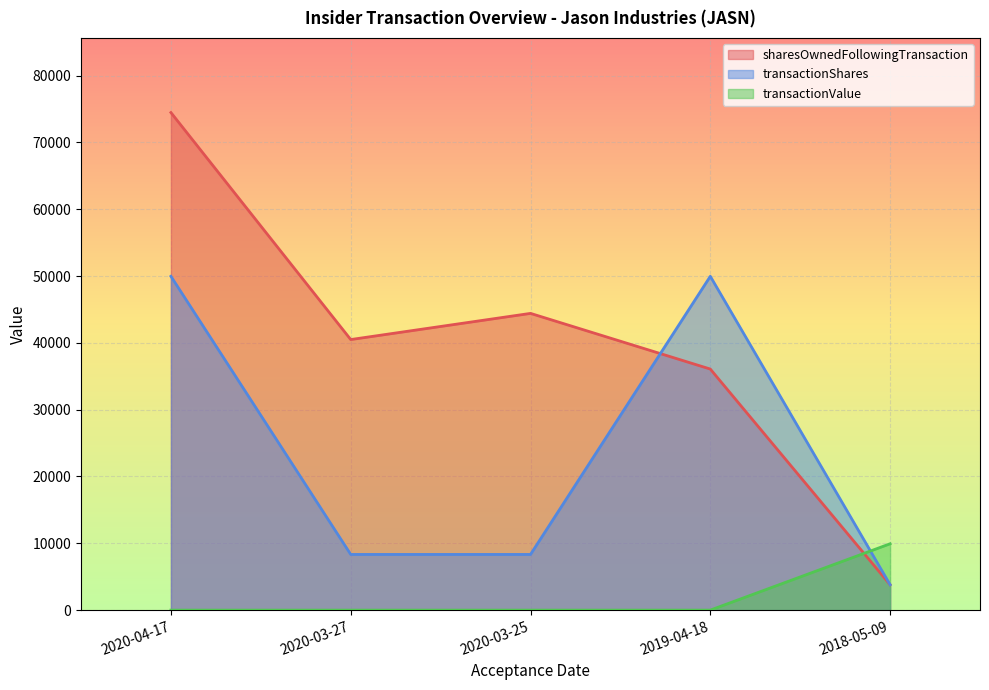

What value does the transactionShares series have at 2020-03-25?

8333